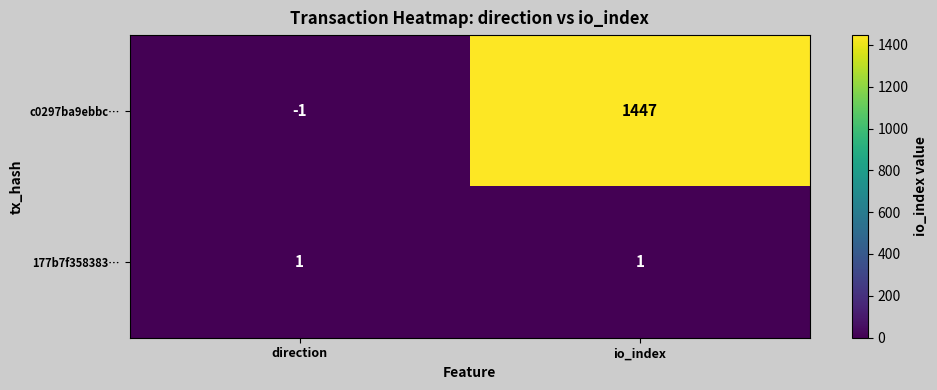

Which label corresponds to the smallest value in the chart?

direction